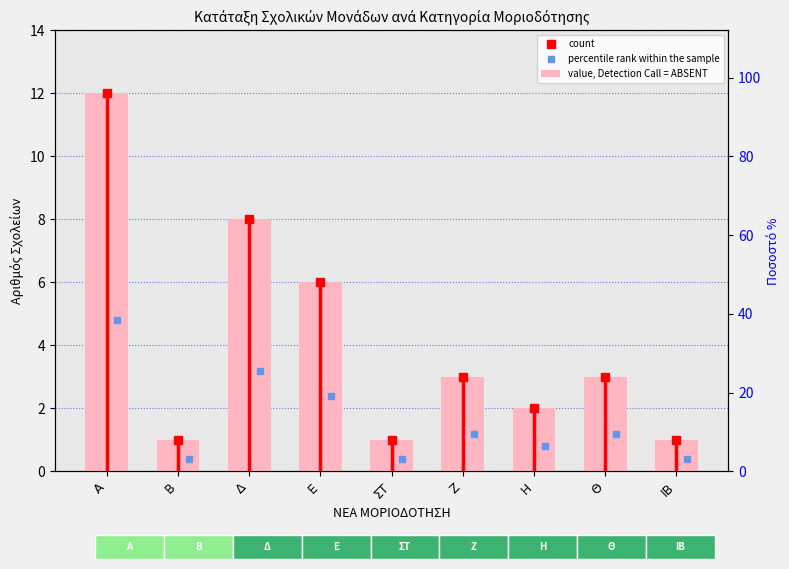

What is the difference between the maximum and minimum values?

11